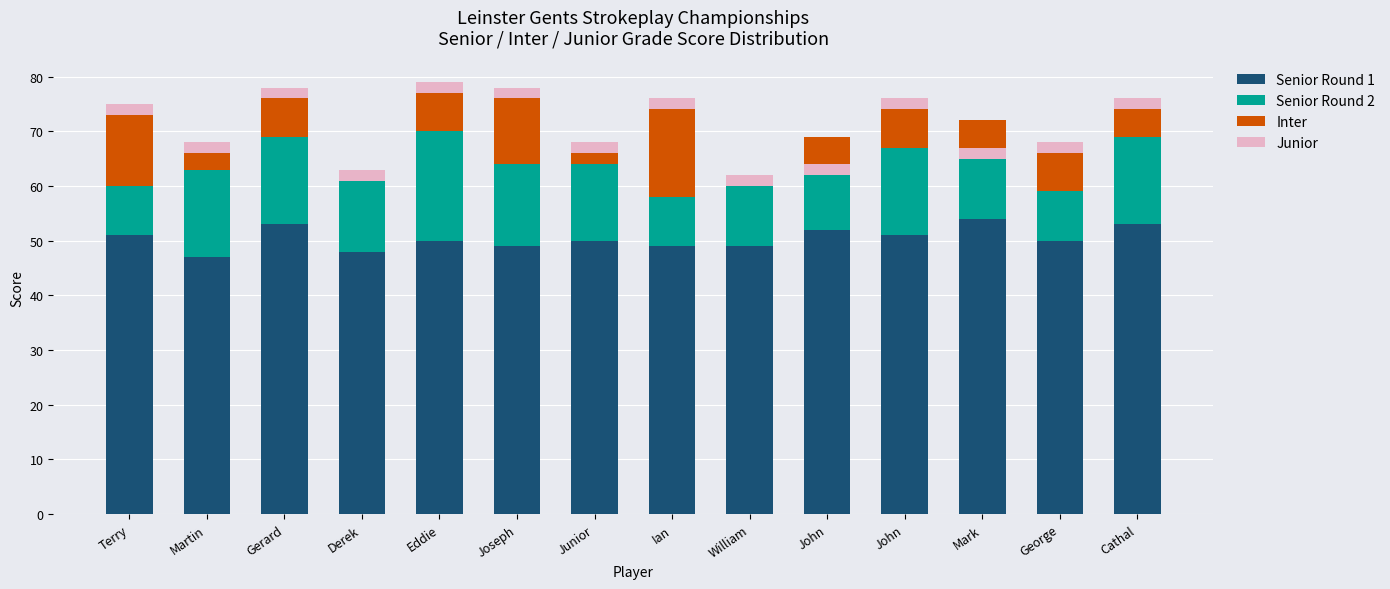

Is it true that Senior Round 2 equals 16 at Martin?

True